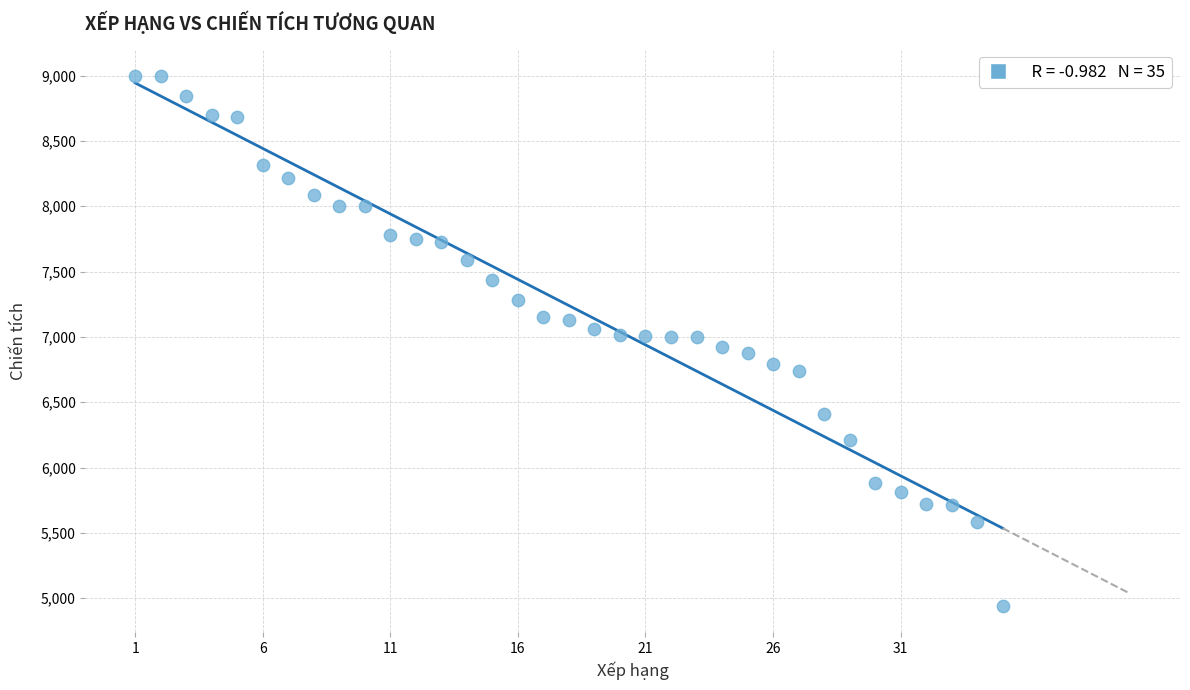

What is the range of Y values (max minus min)?

4056